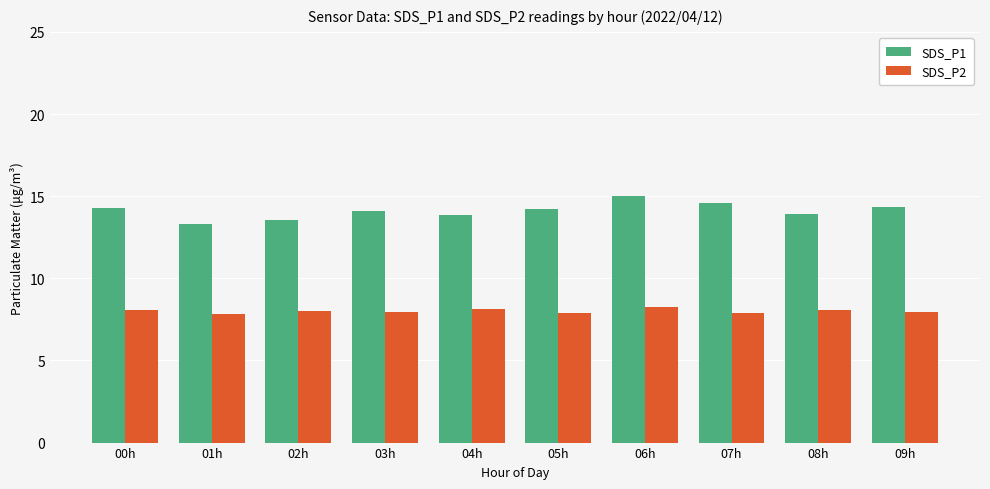

True or false: SDS_P2 has a value of 3.1 at 07h.

False